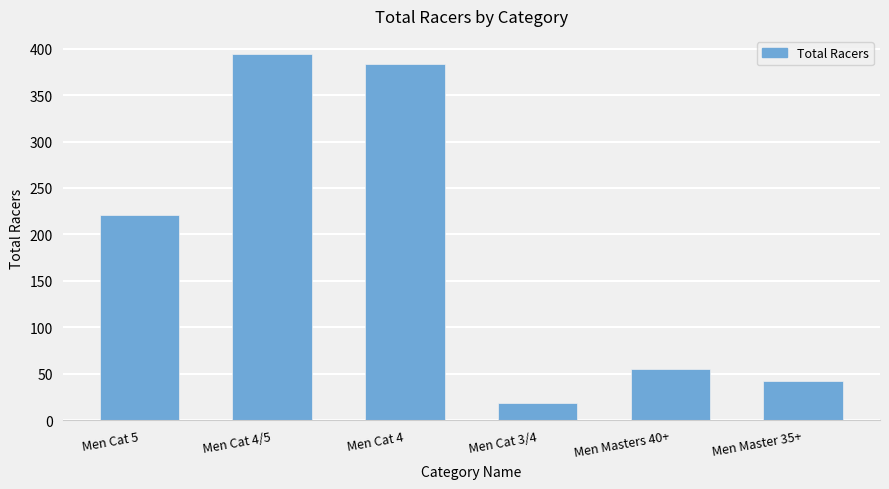

Which category has the lowest value across all series?

Men Cat 3/4